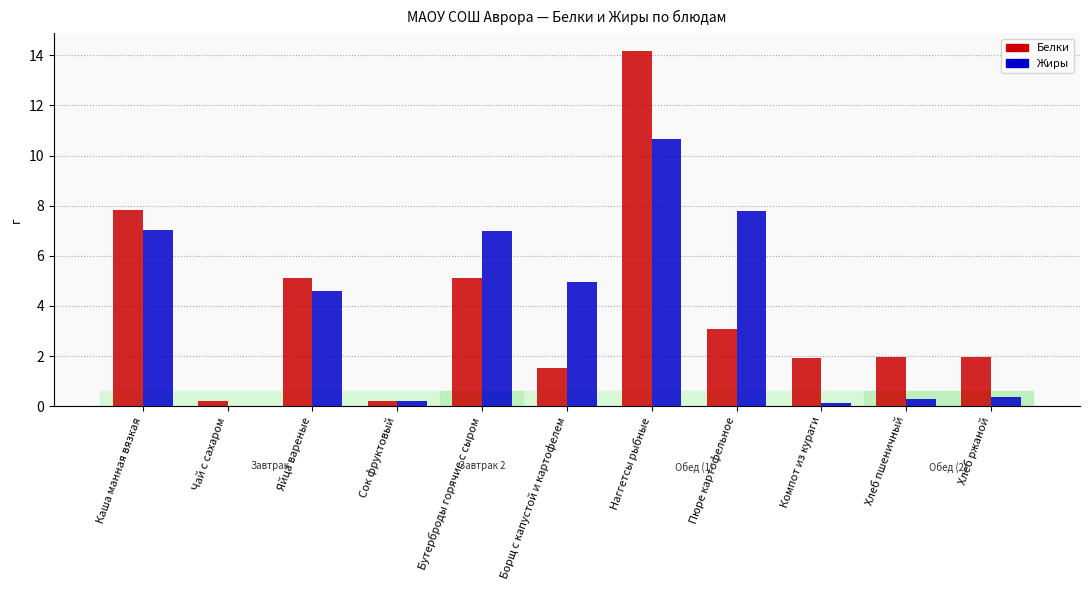

Is the value of Белки at Чай с сахаром greater than the value of Жиры at Наггетсы рыбные?

No